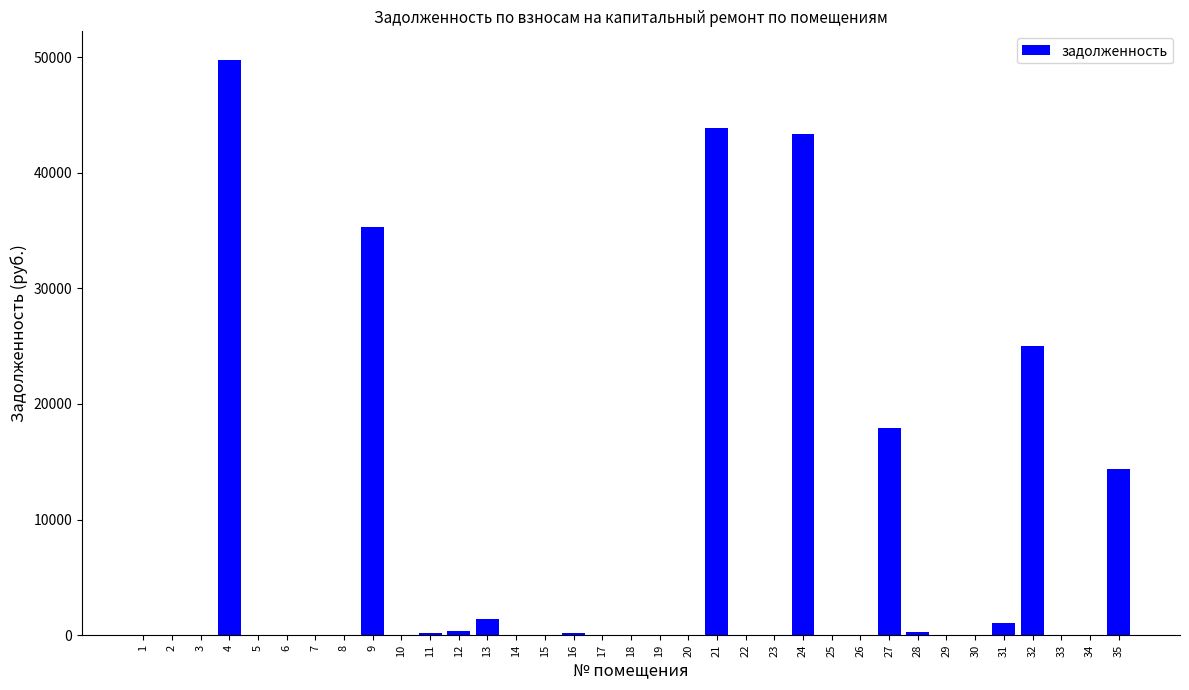

Approximately how many times larger is the value at 35 compared to 9?

0.4